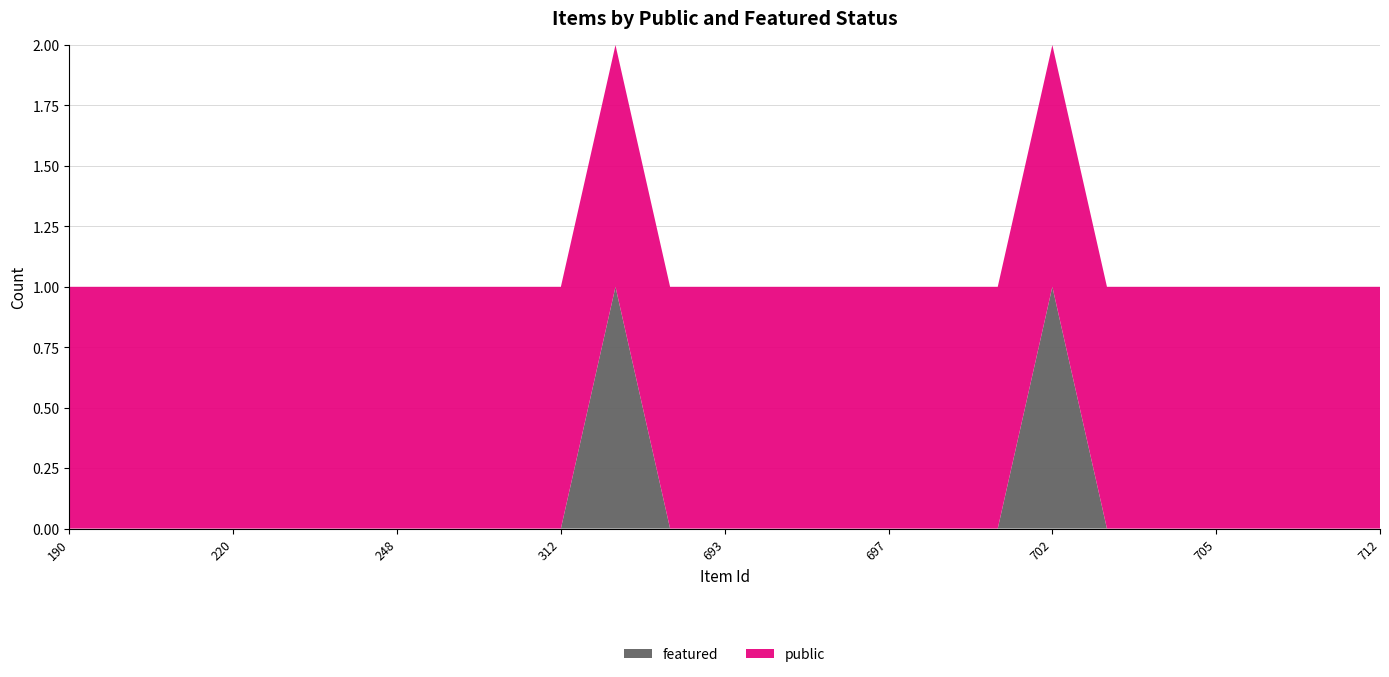

Reading left to right, list all the values displayed in this chart.

public: 1	1	1	1	1	1	1	1	1	1	1	1	1	1	1	1	1	1	1	1	1	1	1	1	1
featured: 0	0	0	0	0	0	0	0	0	0	1	0	0	0	0	0	0	0	1	0	0	0	0	0	0